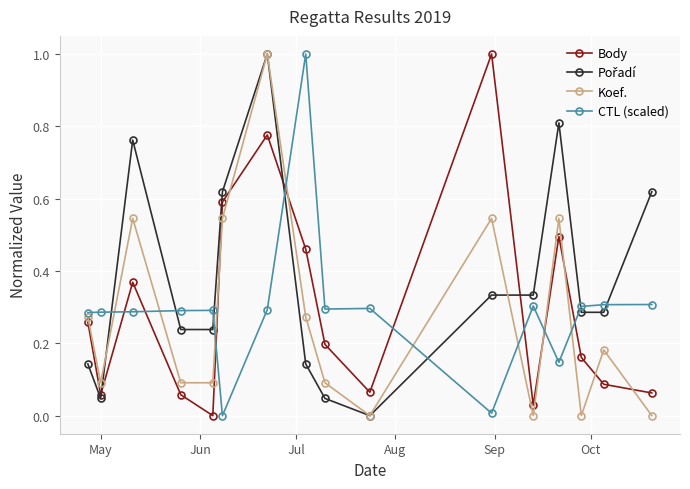

What is the maximum value shown in the chart?

1.0